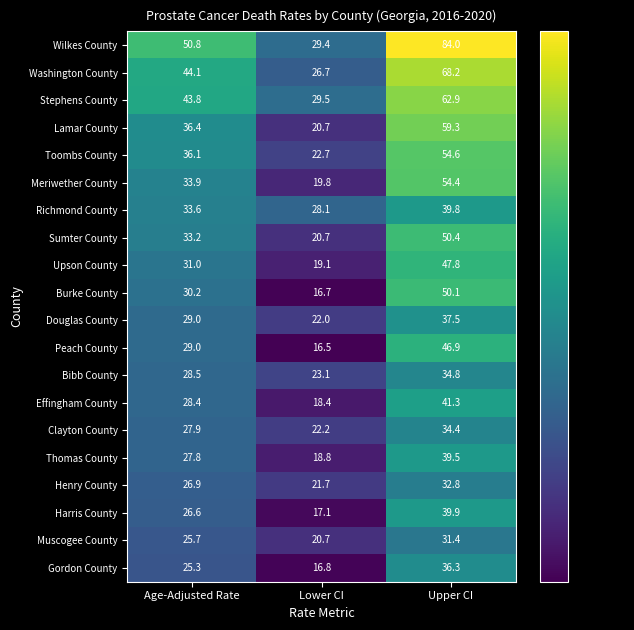

What is the difference between the Gordon County values at Lower CI and Age-Adjusted Rate?

8.5